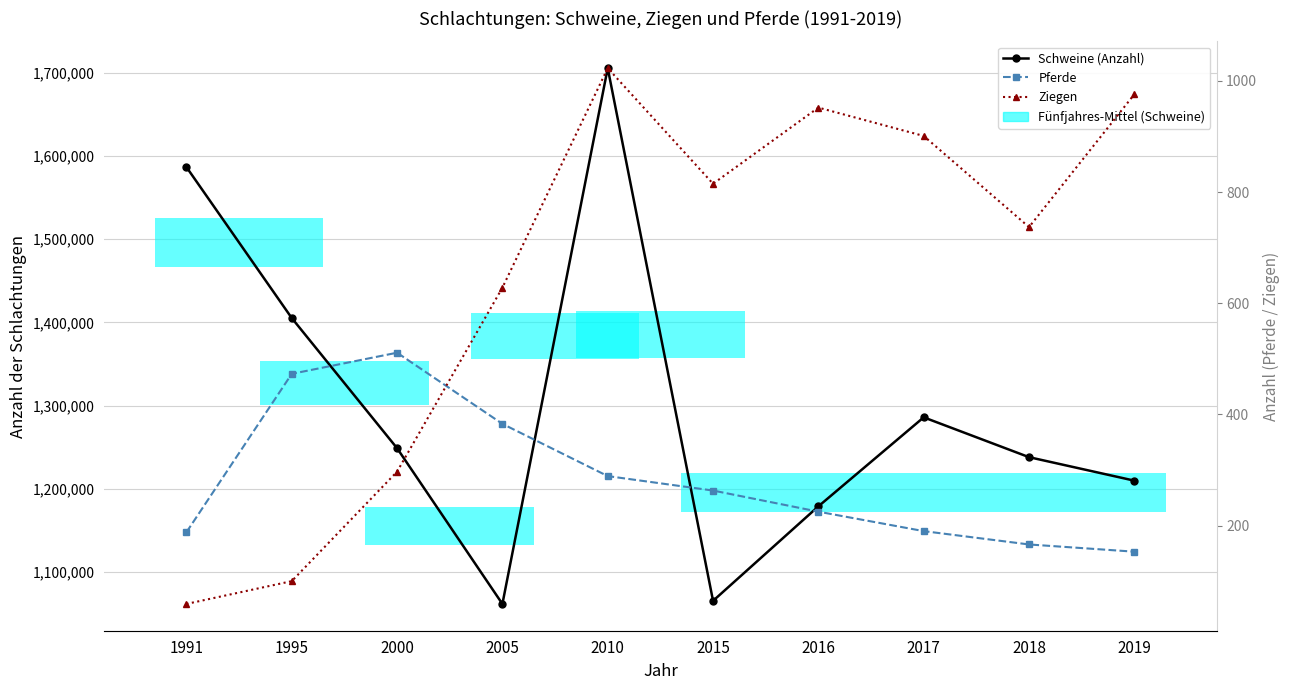

At which category does the chart reach its peak across all series?

2010